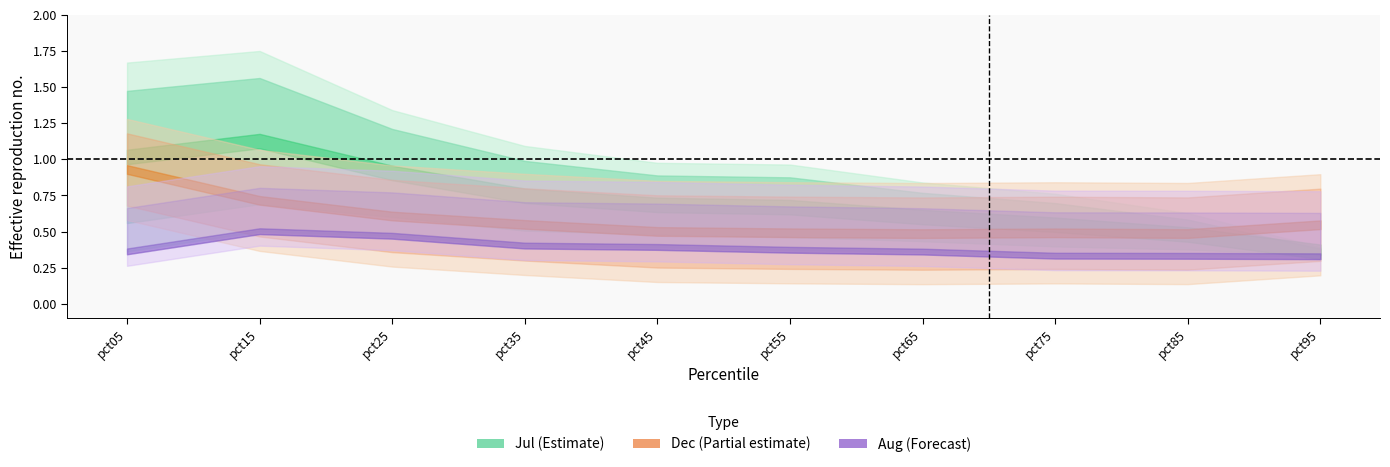

How many intersections are there between Dec and Jul?

1